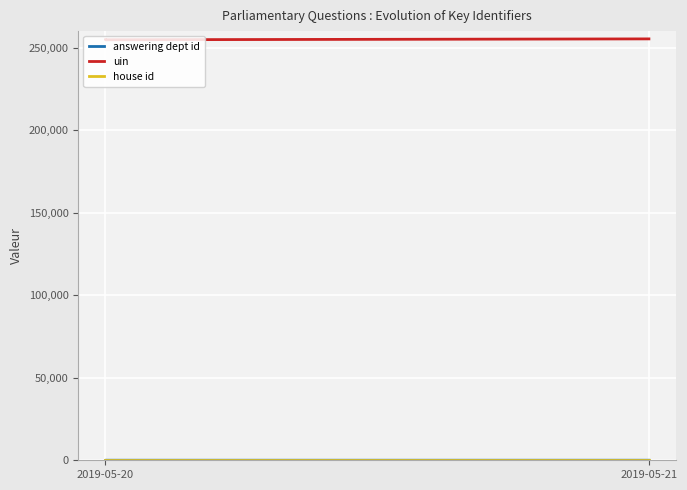

Rank the series at 2019-05-20 from highest to lowest value.

uin, answering dept id, house id